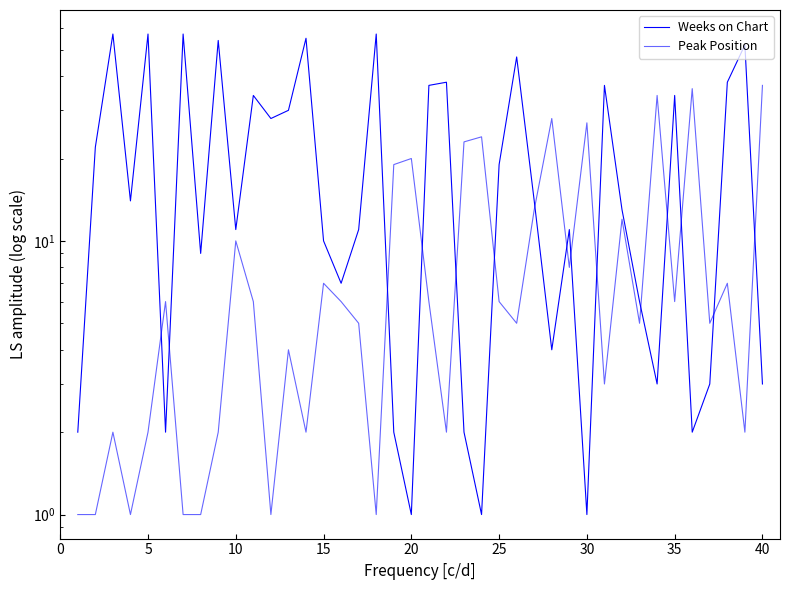

True or false: Peak Position has a value of 14 at 30.

False